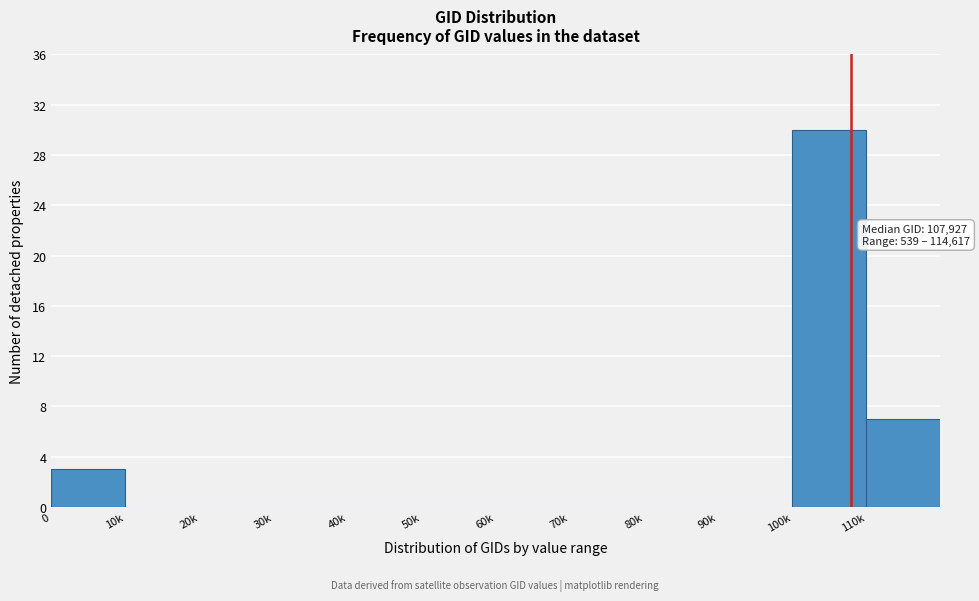

Reading left to right, transcribe all the data shown in this chart.

0=3	10k=0	20k=0	30k=0	40k=0	50k=0	60k=0	70k=0	80k=0	90k=0	100k=30	110k=7